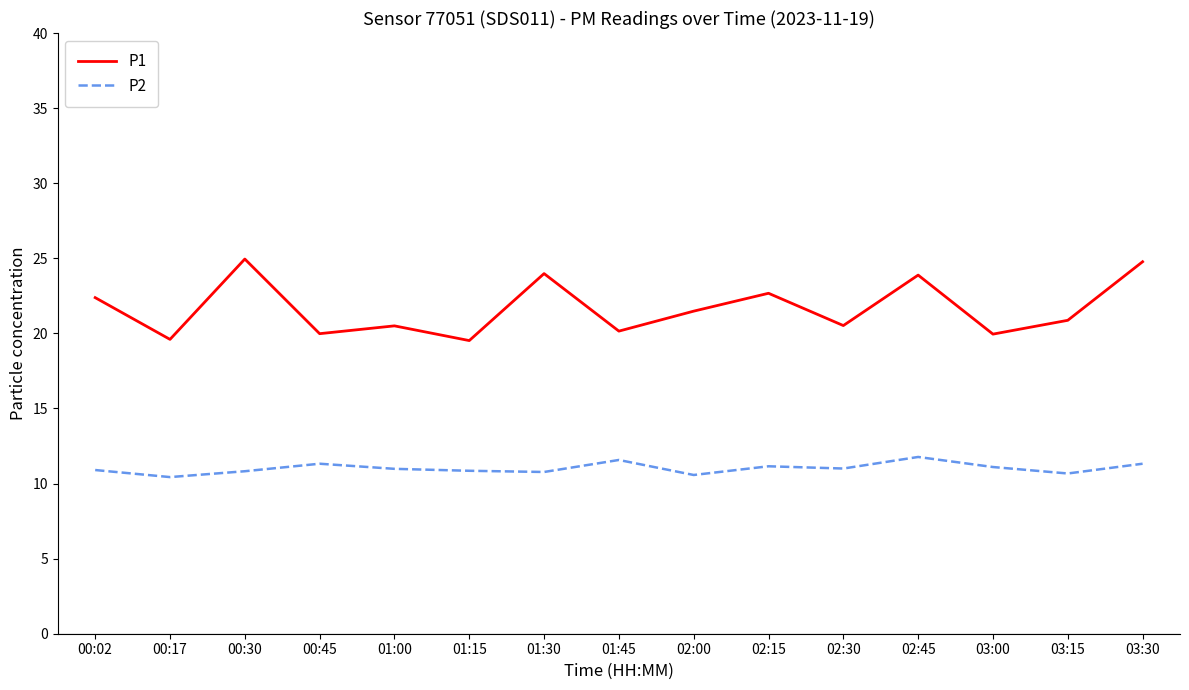

Between 00:30 and 01:00, which series saw the biggest shift?

P1